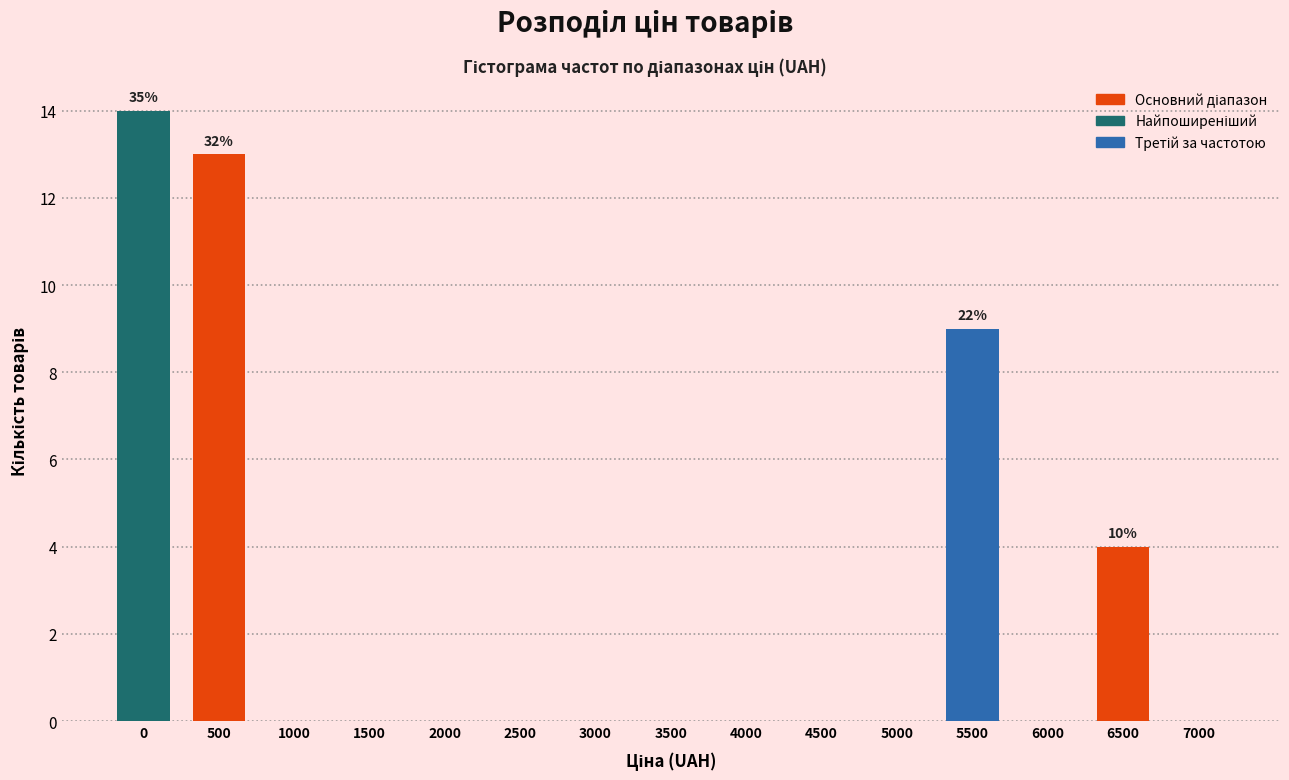

Reading left to right, what are all the values shown in this chart?

0=14	500=13	1000=0	1500=0	2000=0	2500=0	3000=0	3500=0	4000=0	4500=0	5000=0	5500=9	6000=0	6500=4	7000=0